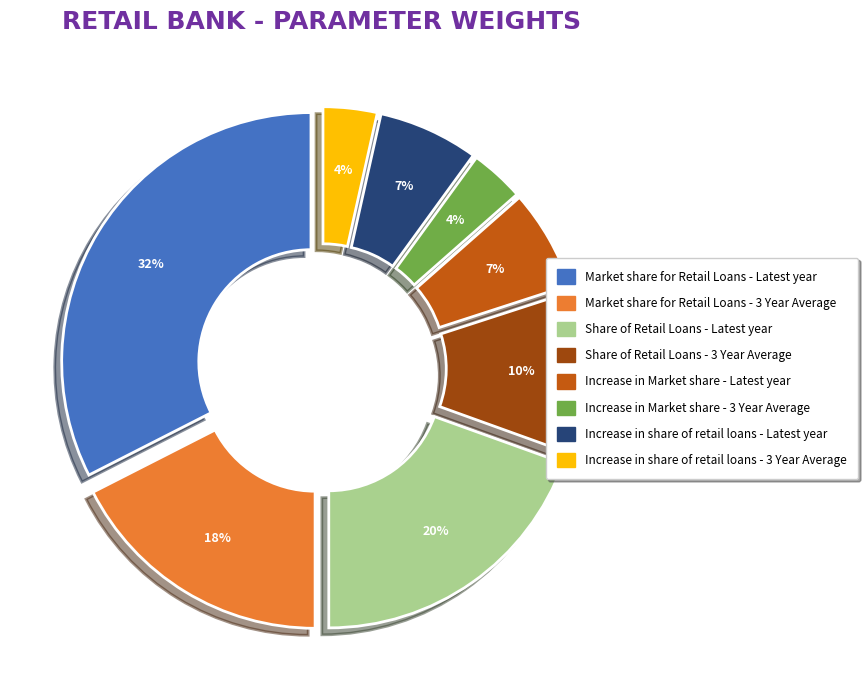

Is it true that Increase in share of retail loans - Latest year is 1% of the pie?

False